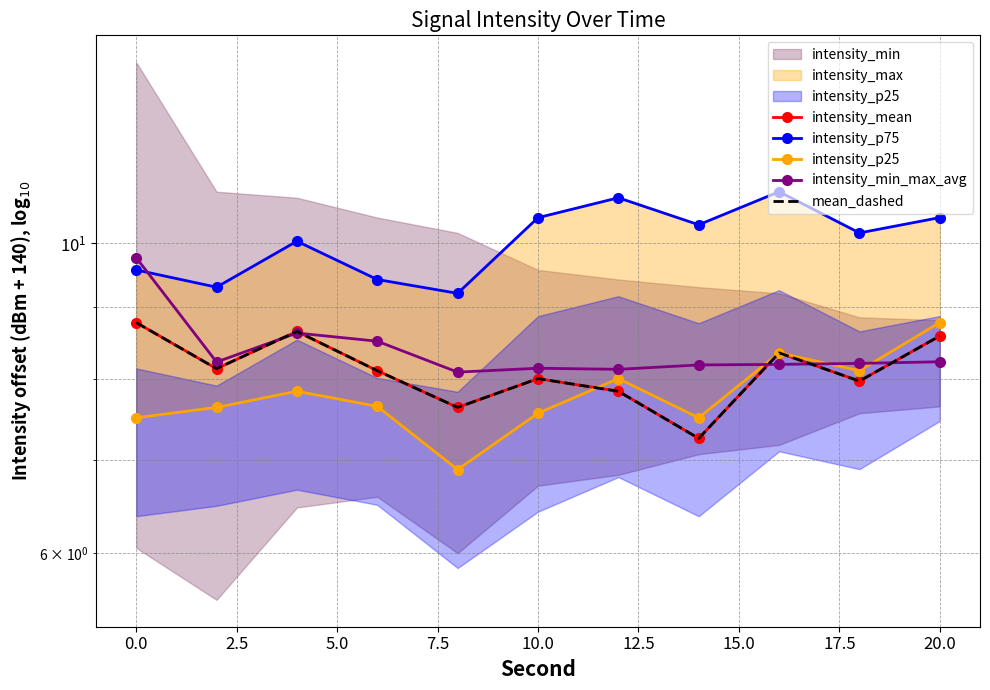

The intensity_p25 series shows 2.5 at 15.0. True or false?

False